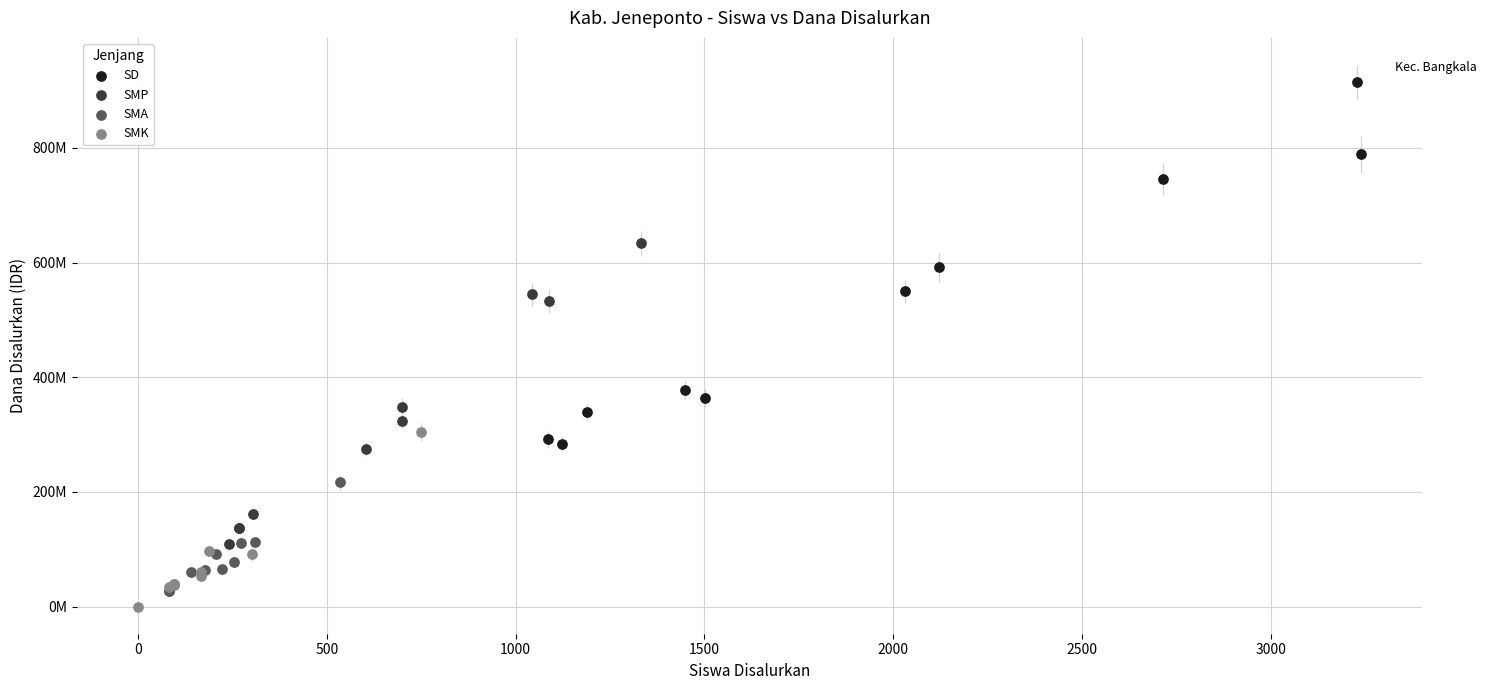

Which series has the widest spread of Y values?

SD